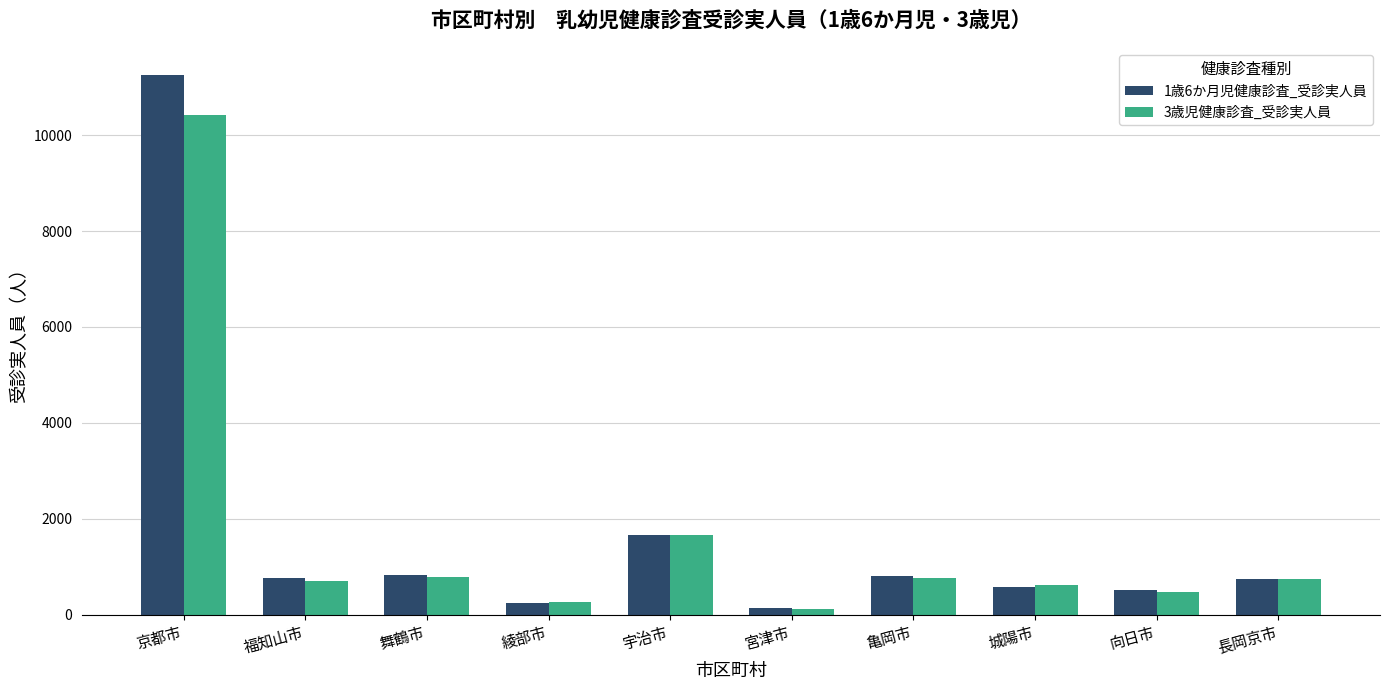

What is the value of the 3歳児健康診査_受診実人員 bar at the 2nd from the left?

698